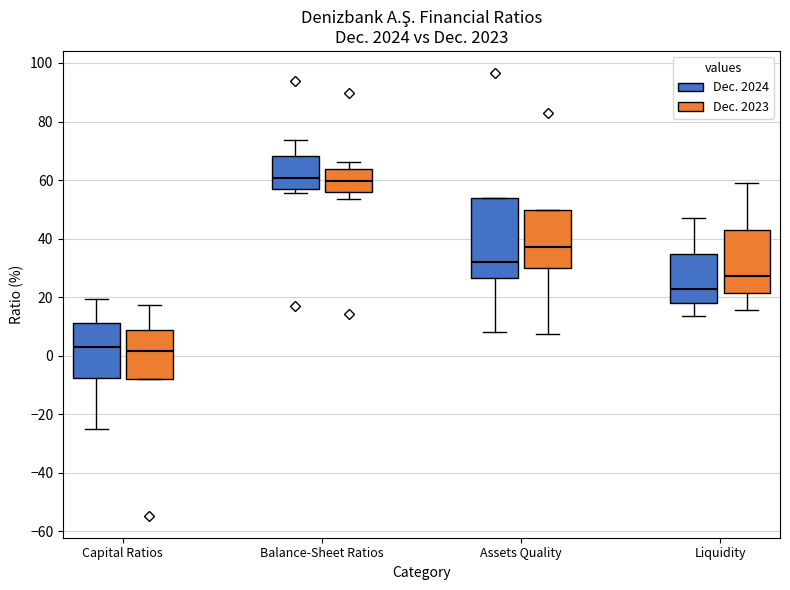

Where is the lower edge of the box for Assets Quality (Dec. 2024) on the y-axis? The values are not printed on the chart, so give them approximately, as read against the axis.

26